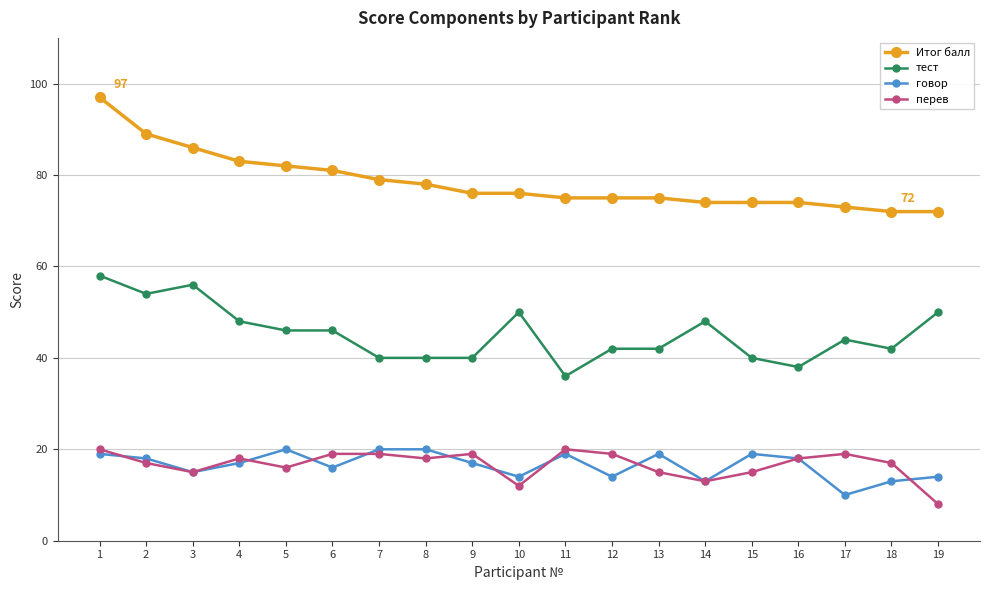

What is the spread (max minus min) of values at 4?

66